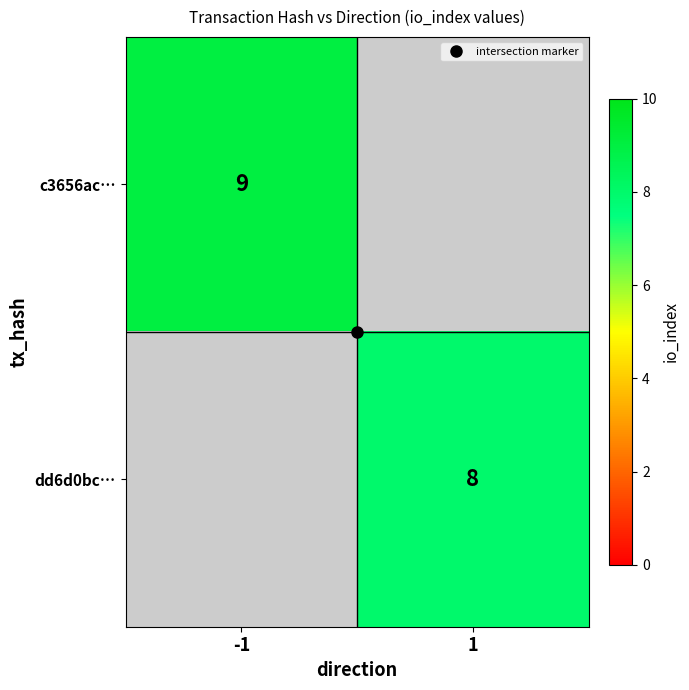

Is the value of c3656ac… at 1 greater than the value of dd6d0bc… at -1?

No